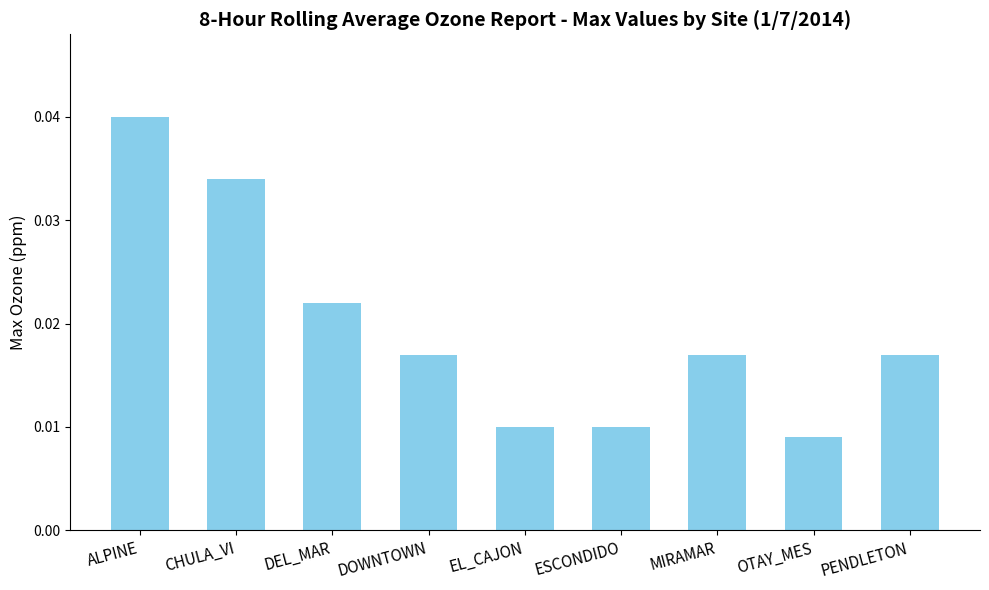

At which category does the chart reach its minimum across all series?

OTAY_MES